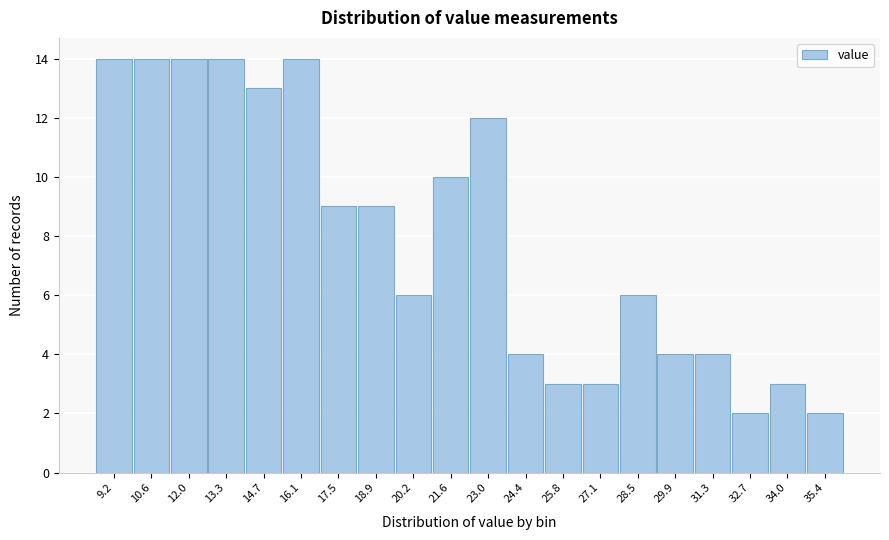

Reading left to right, transcribe all the data shown in this chart.

14	14	14	14	13	14	9	9	6	10	12	4	3	3	6	4	4	2	3	2